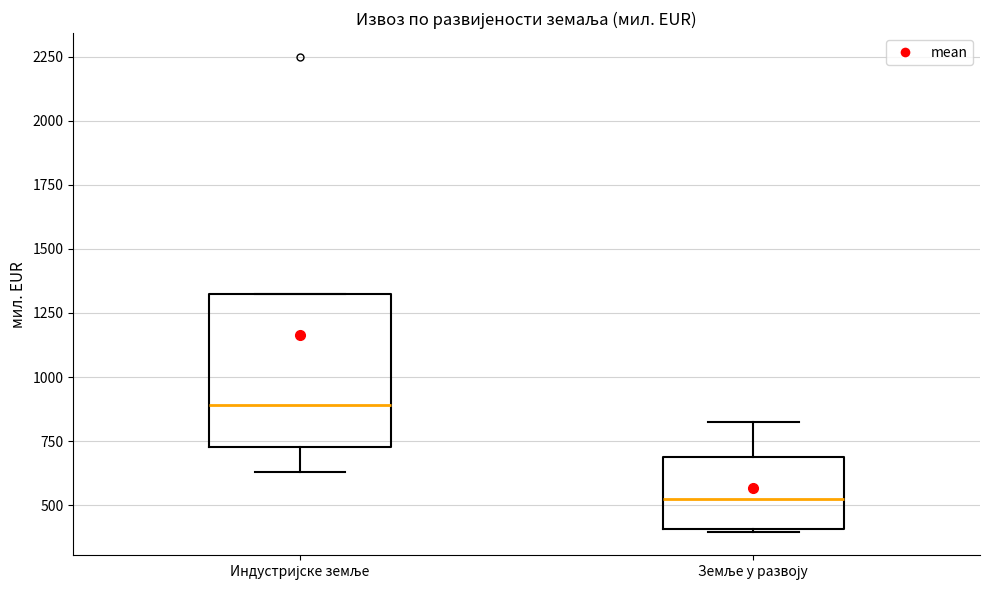

Where is the upper edge of the box for Земље у развоју on the y-axis? The values are not printed on the chart, so give them approximately, as read against the axis.

700